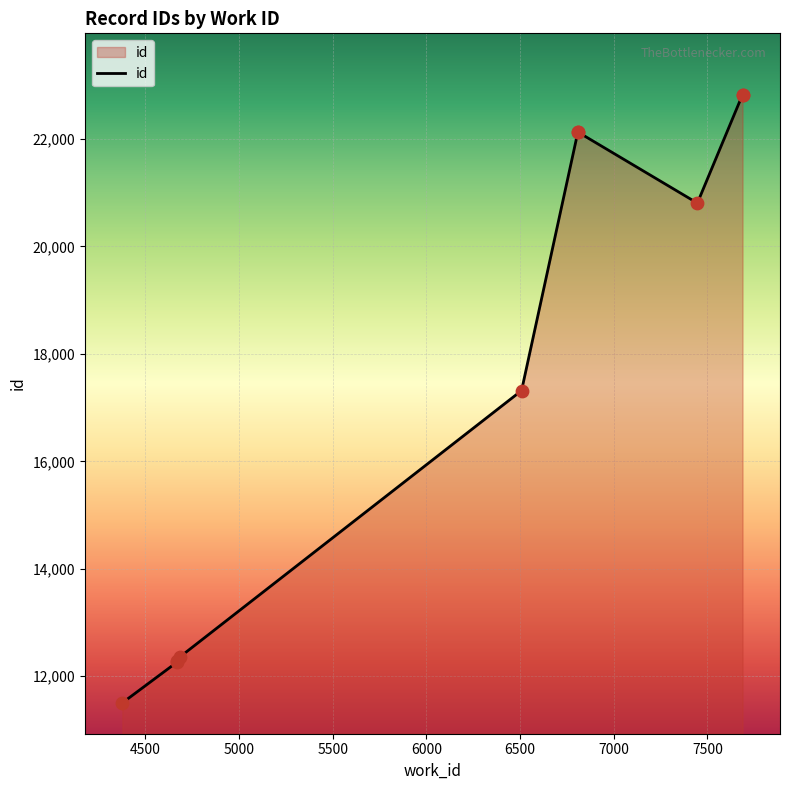

What is the change in value from 4671 to 4687?

+80